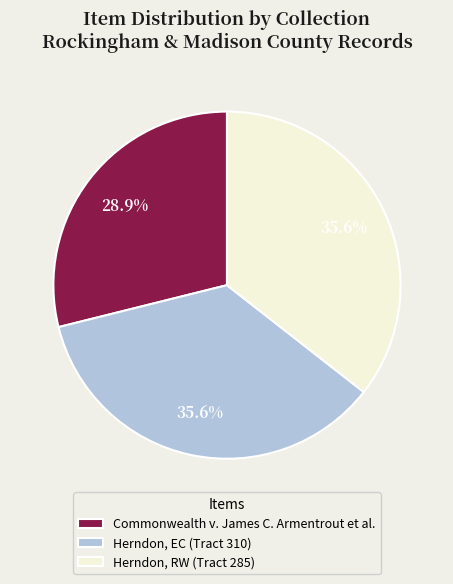

How much of the chart is everything except Commonwealth v. James C. Armentrout et al.?

71.1%